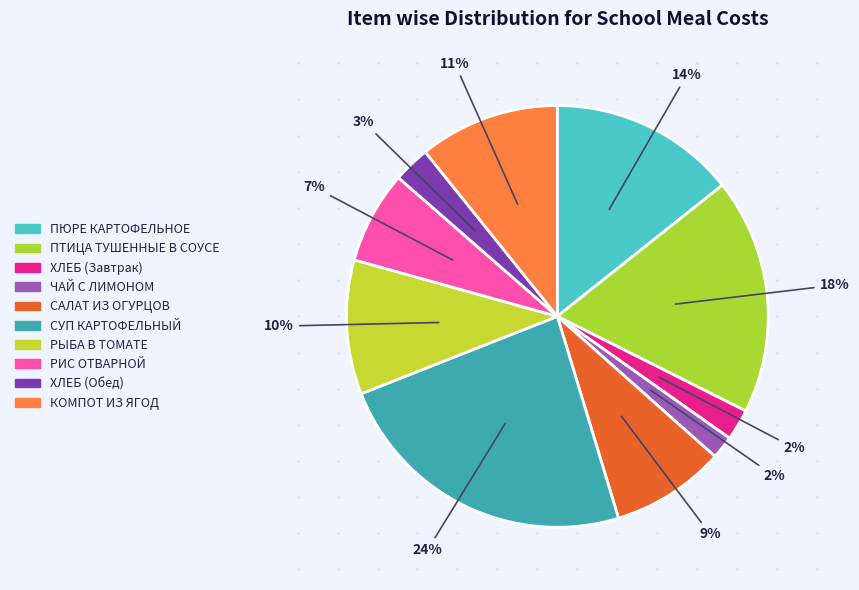

Count the number of slices in the pie.

10